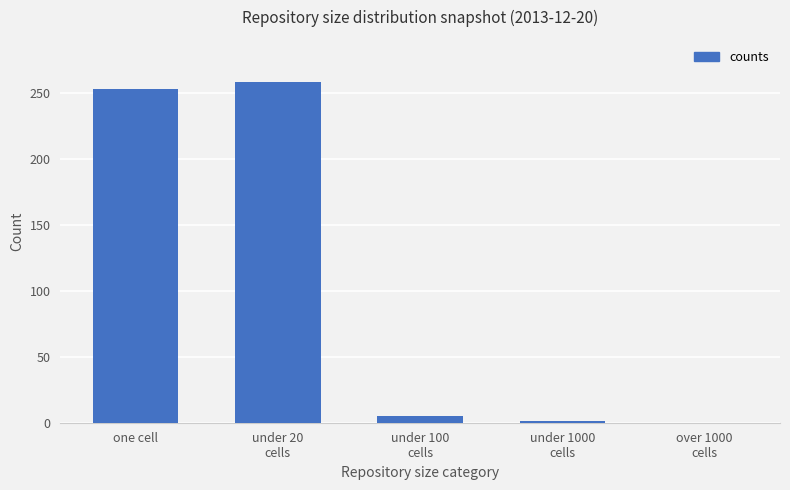

The chart shows a value of 253 at one cell. True or false?

True